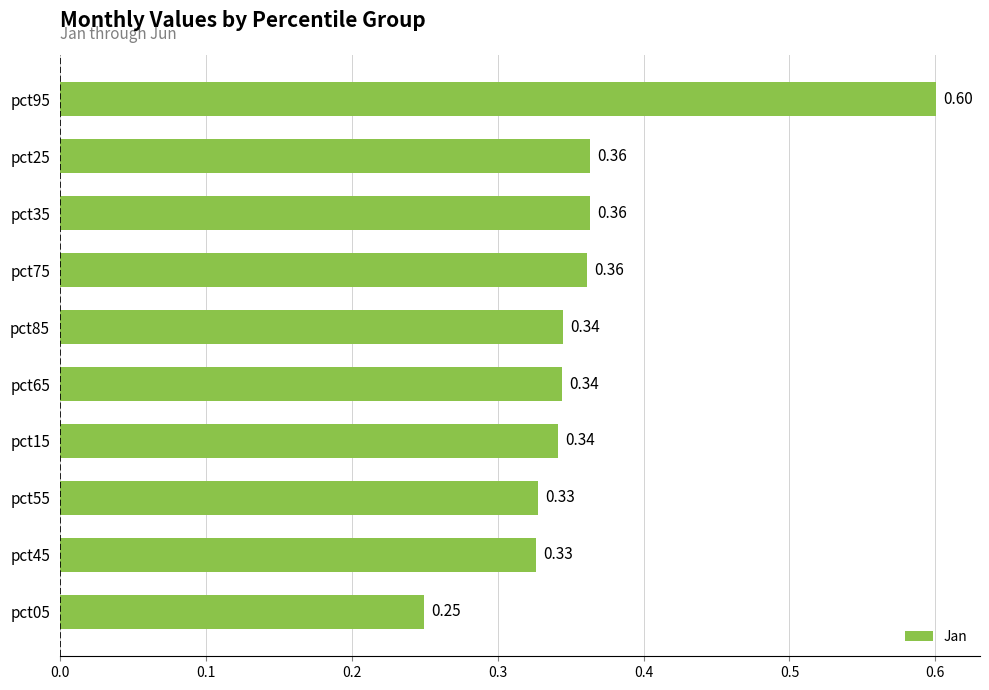

Which has a higher value, pct45 or pct65?

pct65